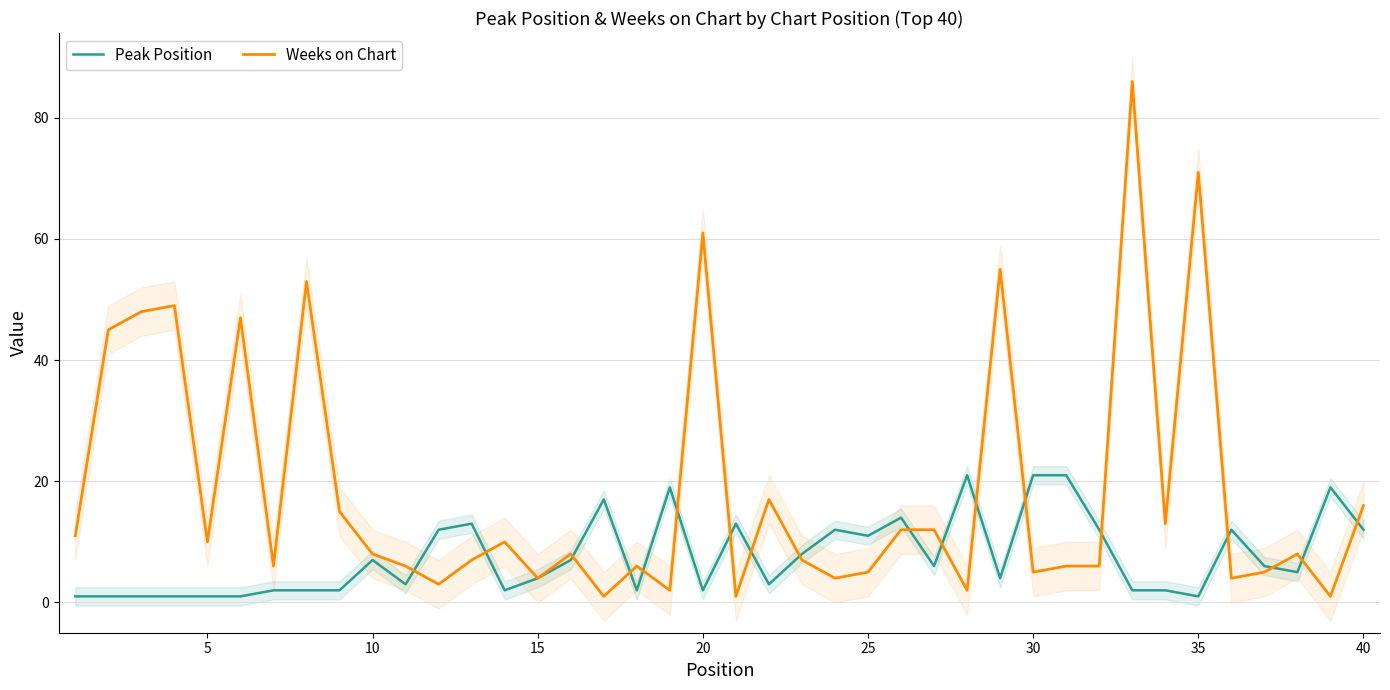

Read the Weeks on Chart value at 15.

4